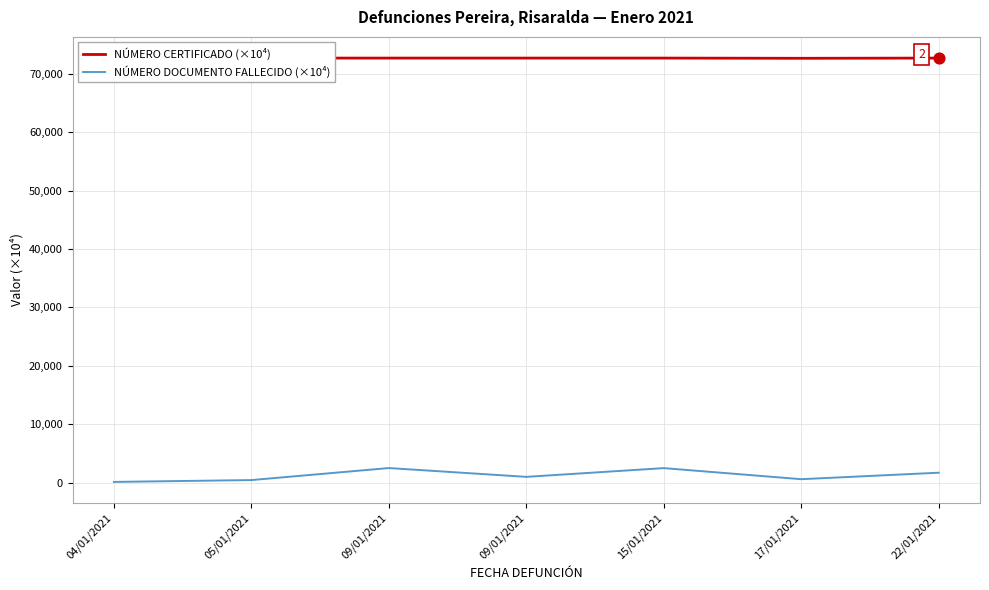

What are all the series names shown in the legend?

NÚMERO CERTIFICADO (×10⁴), NÚMERO DOCUMENTO FALLECIDO (×10⁴)